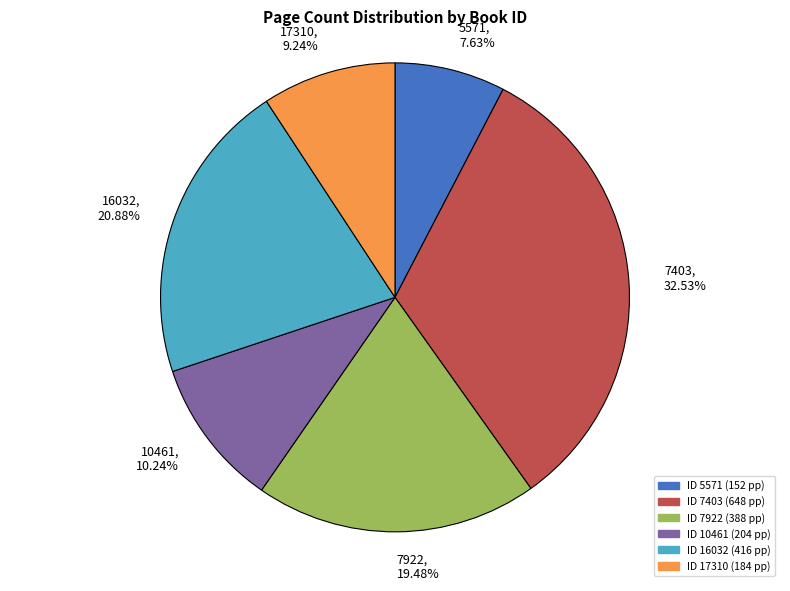

Does any single category account for the majority?

No